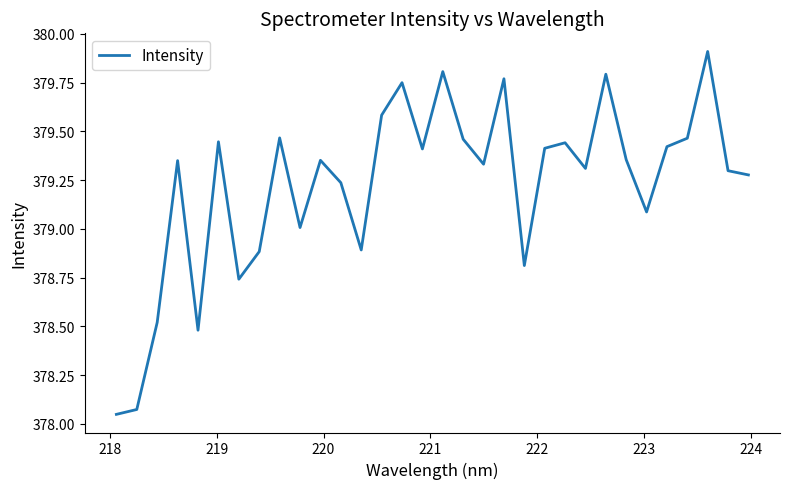

What is the difference between the maximum and minimum values?

1.9